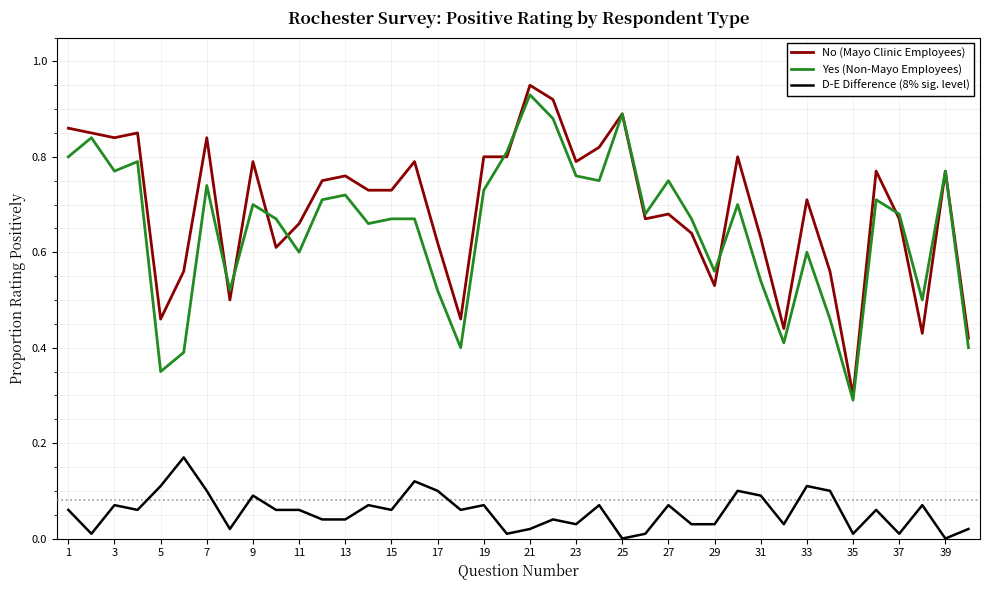

Does the chart display data point markers on the line(s)?

No